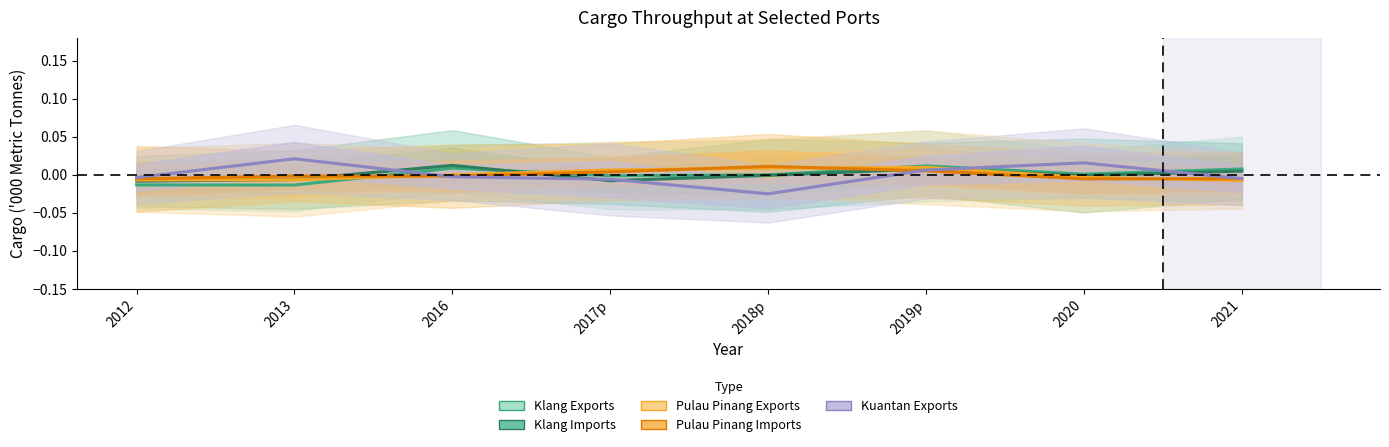

At how many categories does at least one series exceed 0?

7